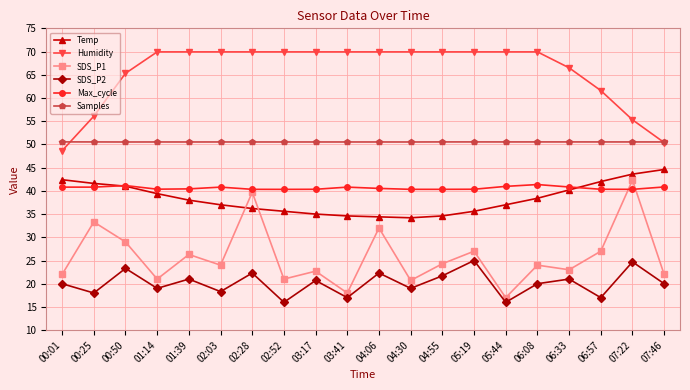

What is the lowest value of the SDS_P2 series?

16.0